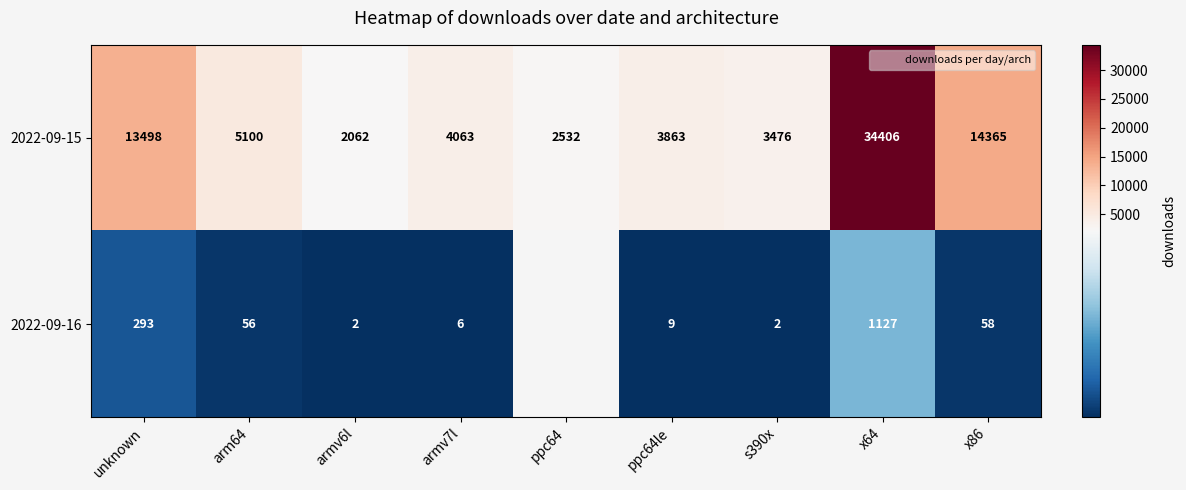

The value of 2022-09-16 at x64 is 1127. True or false?

True